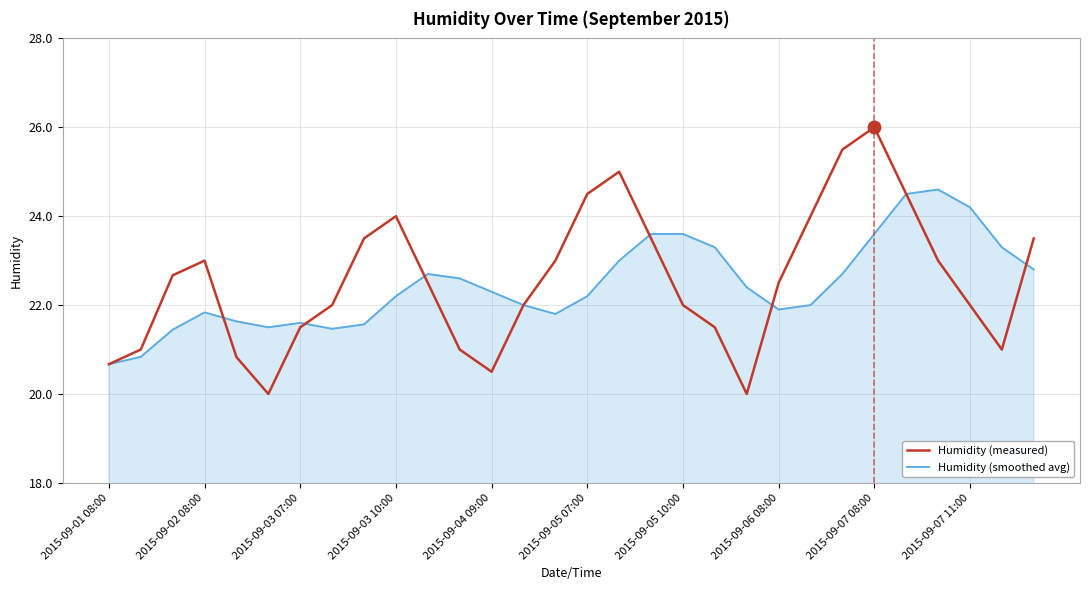

What is the minimum value shown in the chart?

20.0